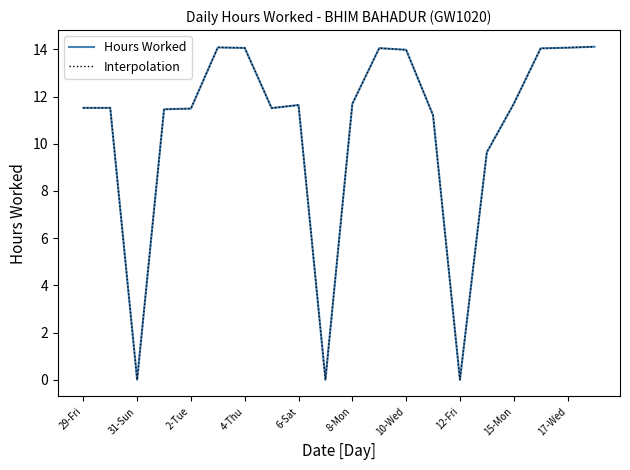

Is this an area chart (filled region under the line)?

No